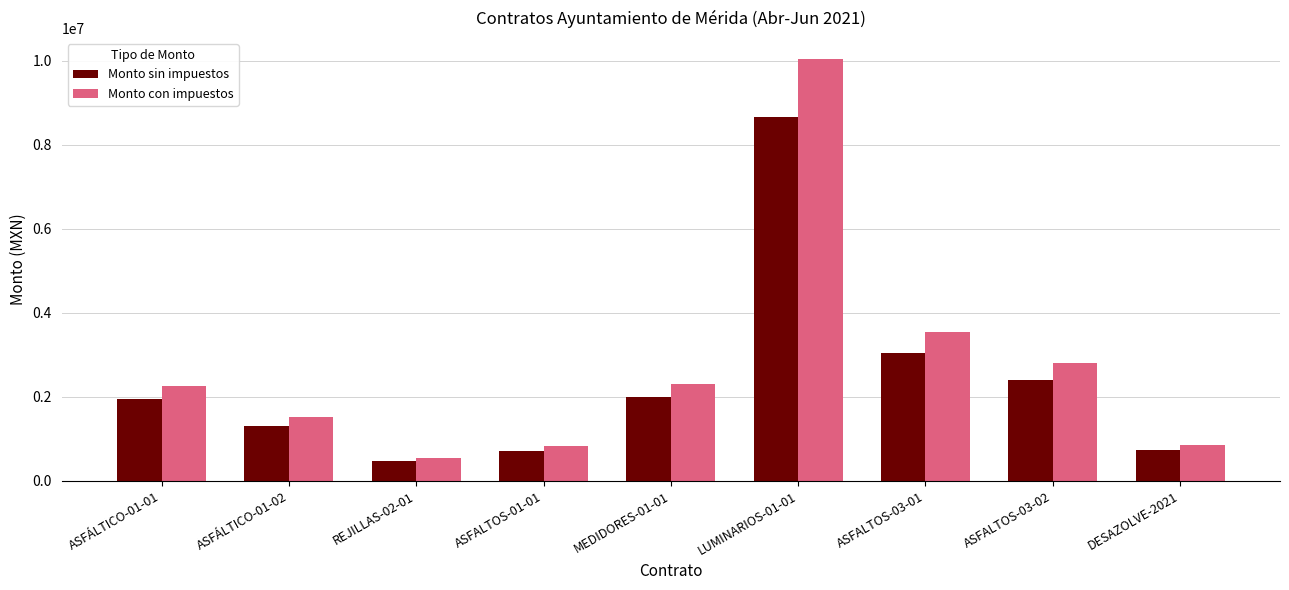

How many categories are shown in the chart?

9